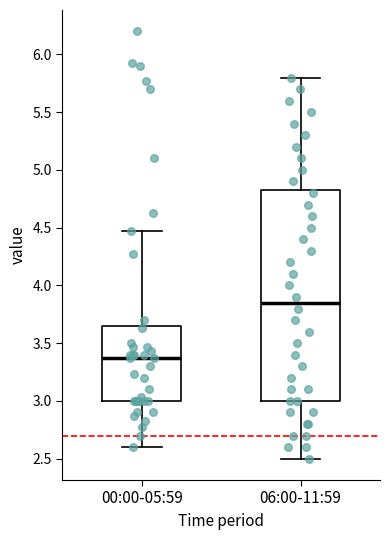

Reading left to right, transcribe this box plot: for each box, give where its median line is, the range the box spans, and where its two whiskers end, as read against the y-axis. The values are not printed on the chart, so give them approximately, as read against the axis.

00:00-05:59: median 3.35, box 3.00 to 3.65, whiskers 2.60 to 4.45
06:00-11:59: median 3.85, box 3.00 to 4.85, whiskers 2.50 to 5.80